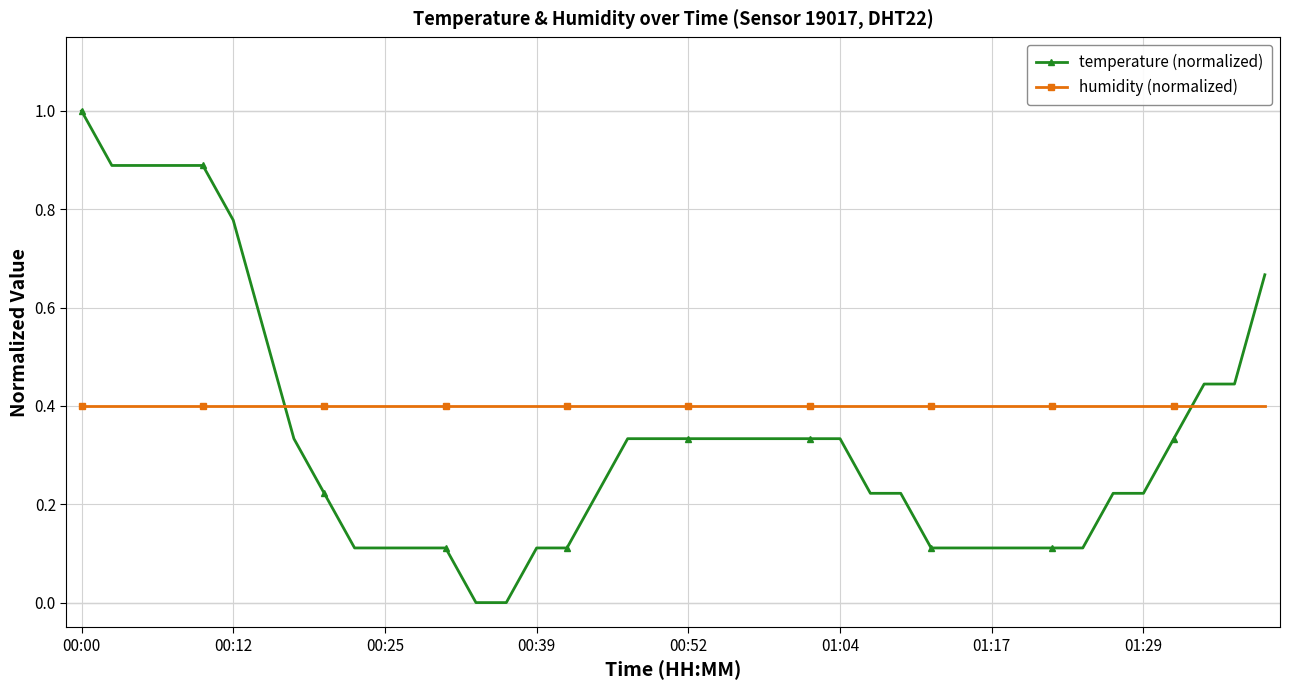

How many series are shown in this chart?

2